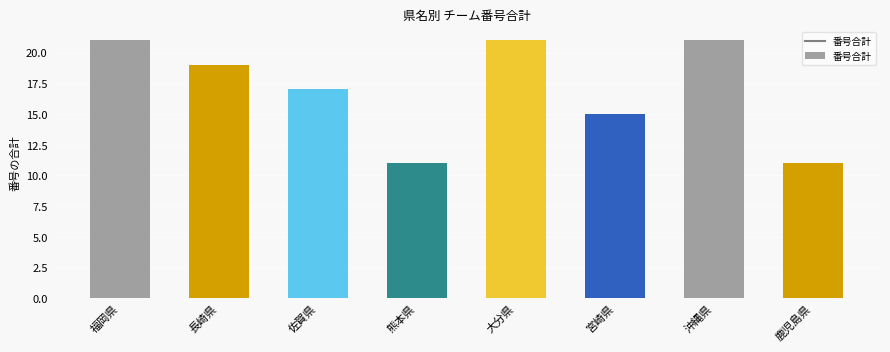

What is the label of the 4th bar from the left?

熊本県